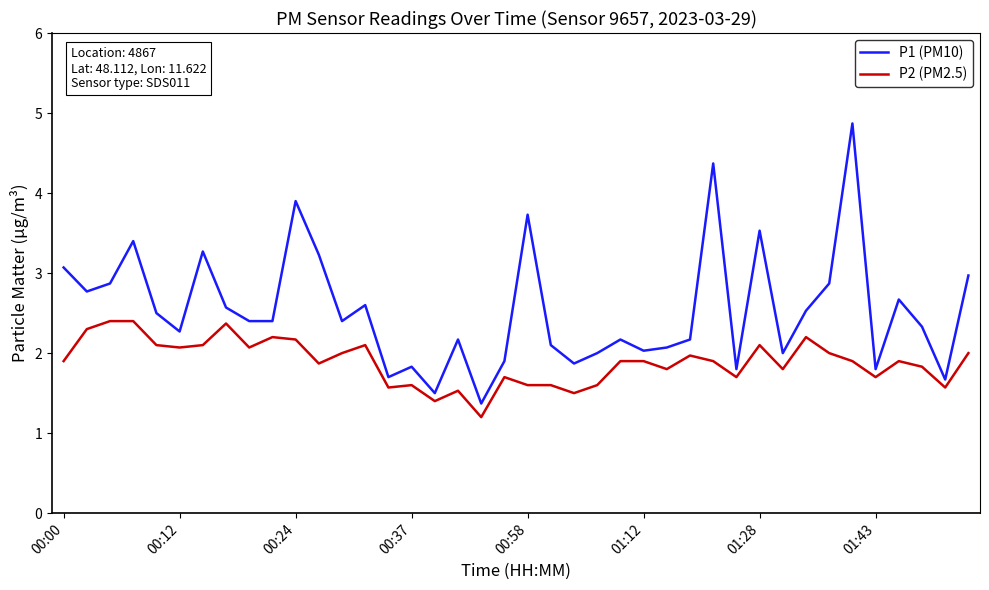

Which series has the largest range (max minus min)?

P1 (PM10)